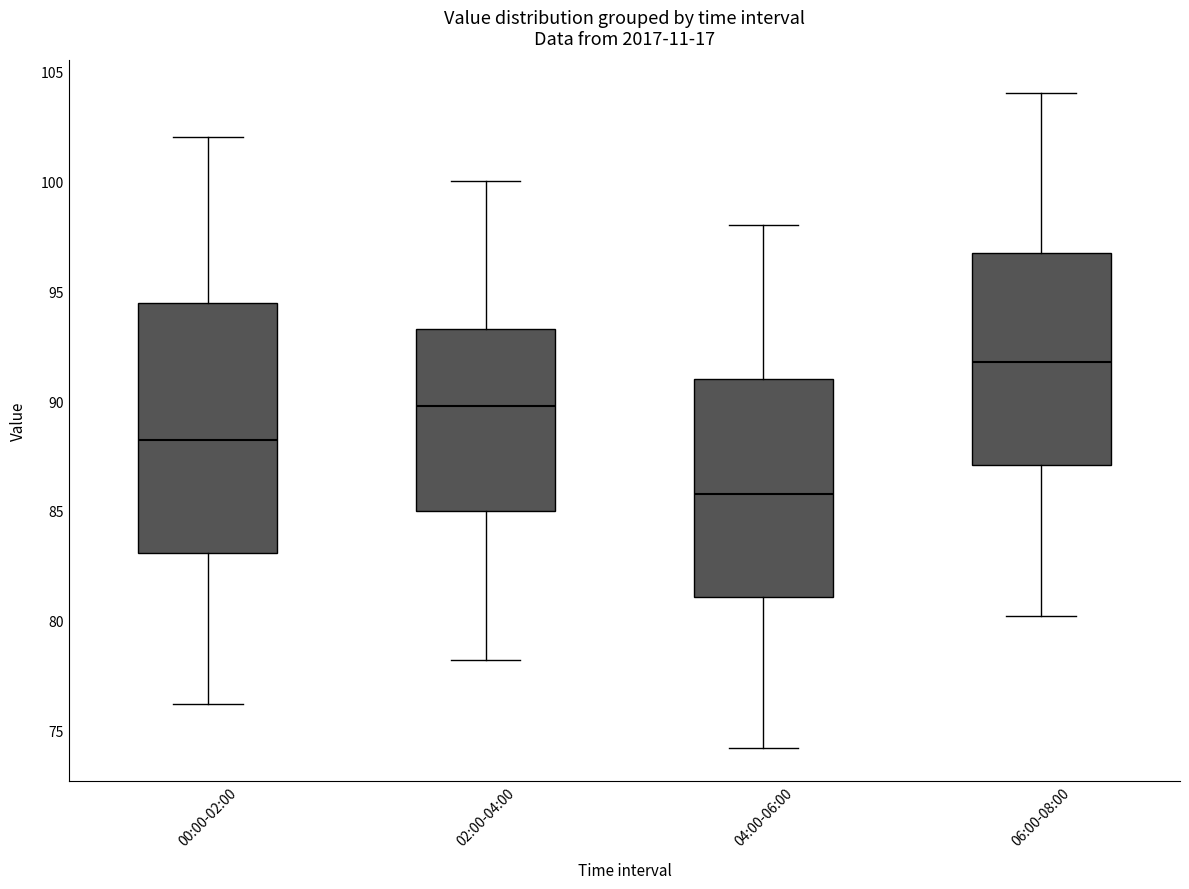

Reading left to right, read every box against the y-axis: the position of its median line, the range the box covers, and the ends of its whiskers. The values are not printed on the chart, so give them approximately, as read against the axis.

00:00-02:00: median 88.0, box 83.0 to 94.5, whiskers 76.0 to 102.0
02:00-04:00: median 90.0, box 85.0 to 93.5, whiskers 78.0 to 100.0
04:00-06:00: median 86.0, box 81.0 to 91.0, whiskers 74.0 to 98.0
06:00-08:00: median 92.0, box 87.0 to 96.5, whiskers 80.0 to 104.0